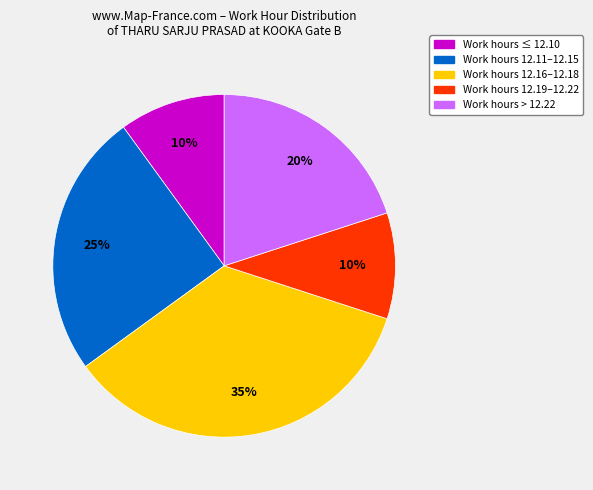

To the nearest percent, what portion does Work hours > 12.22 represent?

20%